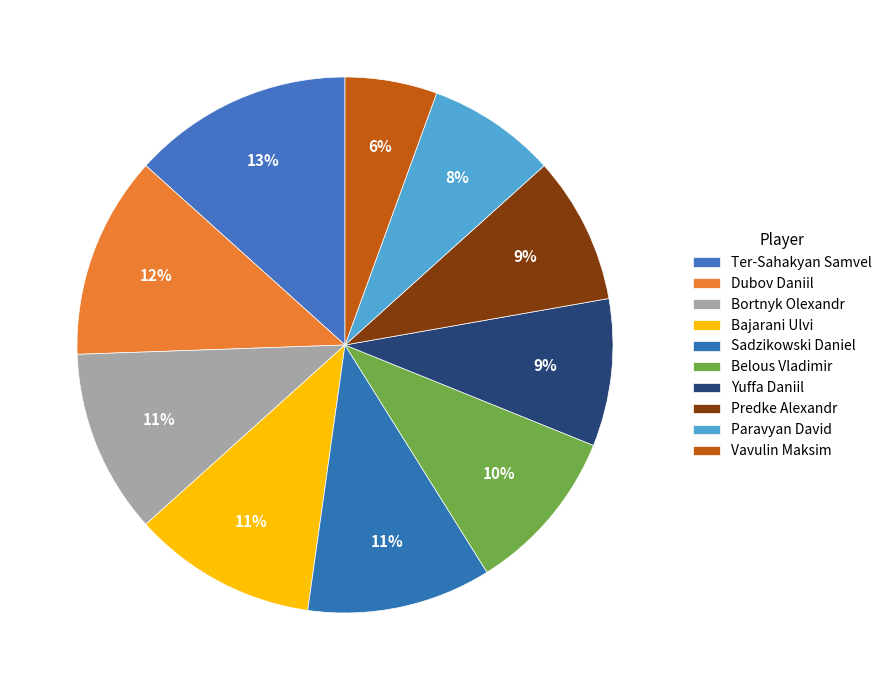

What percentage is NOT represented by Yuffa Daniil?

91.1%